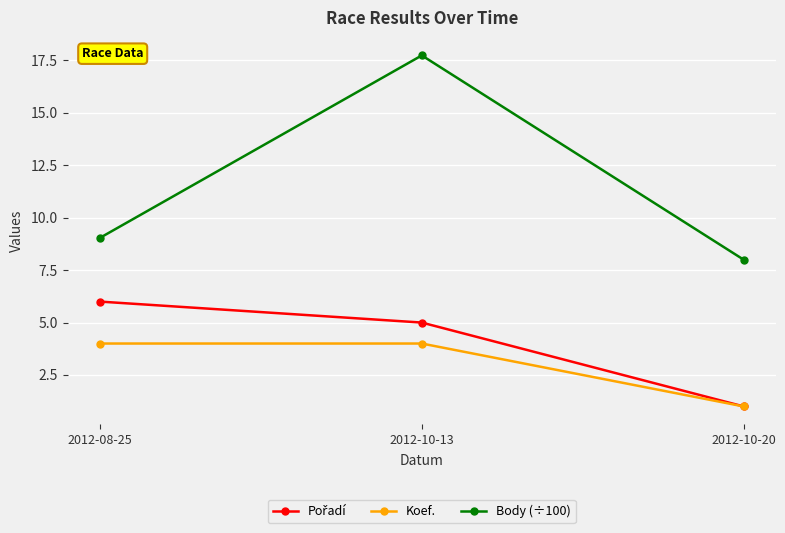

What is the difference between the highest and lowest values at 2012-08-25?

5.0